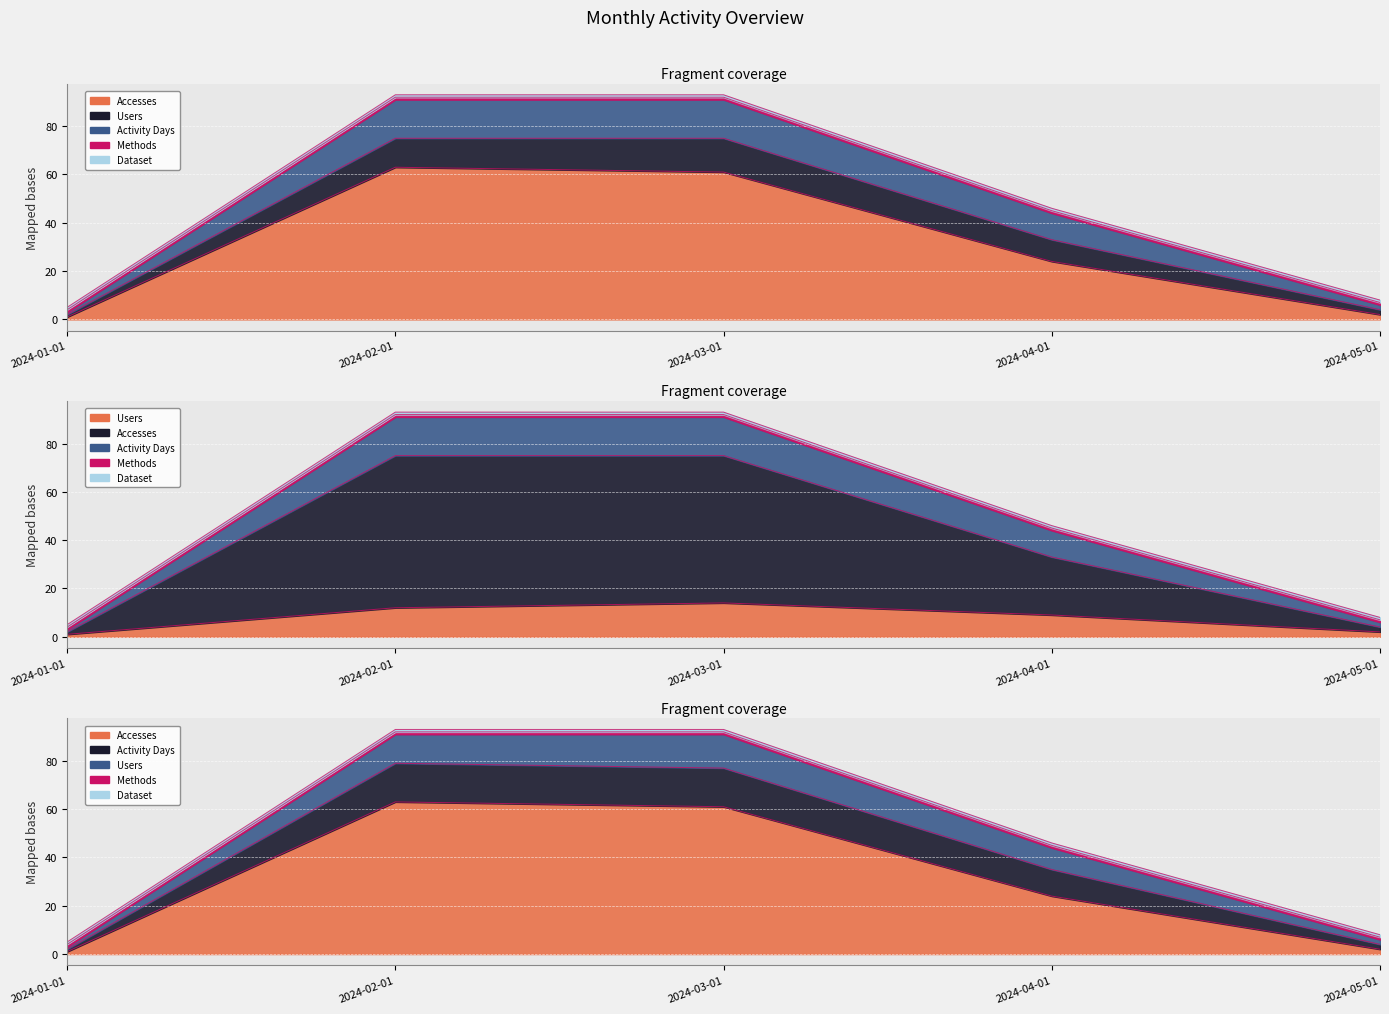

Where does the Accesses series first go above 24?

2024-02-01